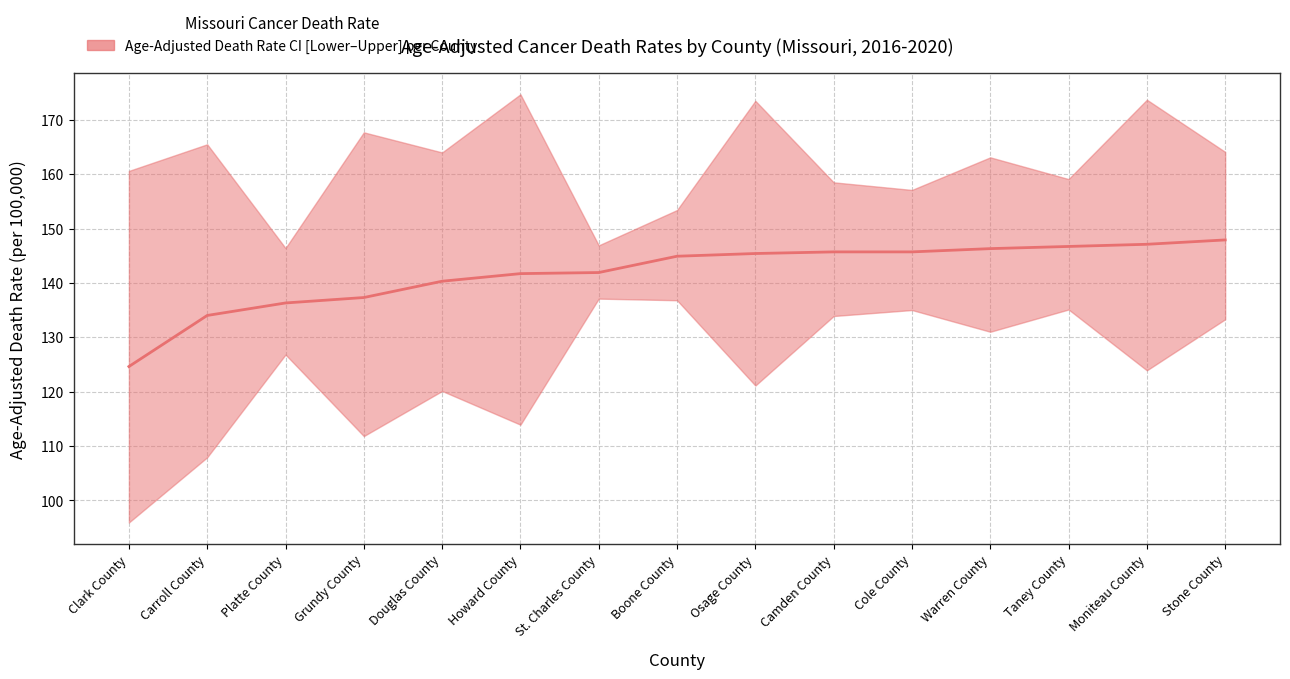

What is the difference between the values at Camden County and Moniteau County?

1.4